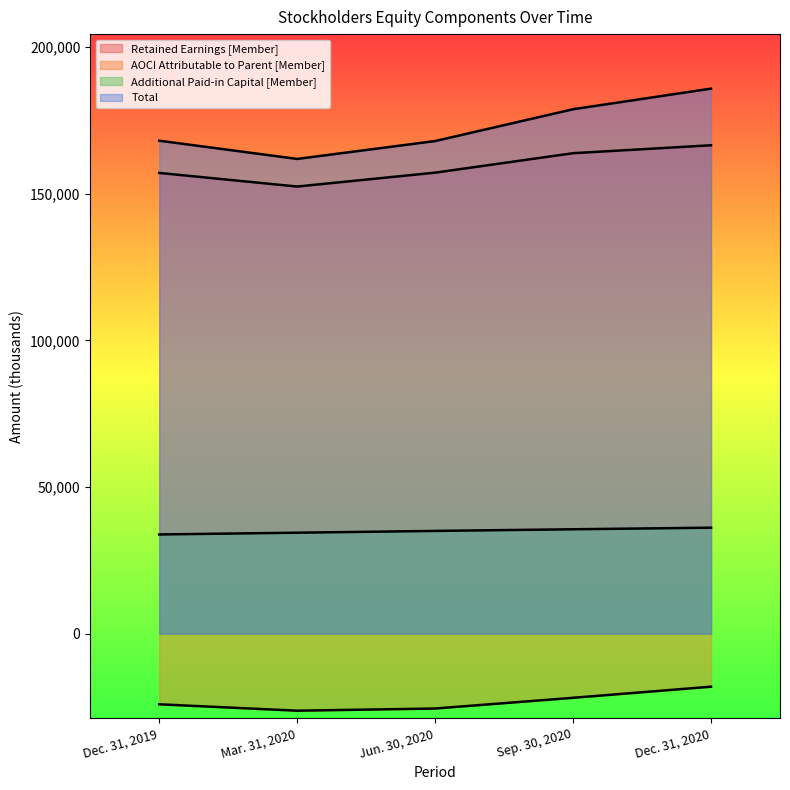

Which series changed the most between Mar. 31, 2020 and Jun. 30, 2020?

Total